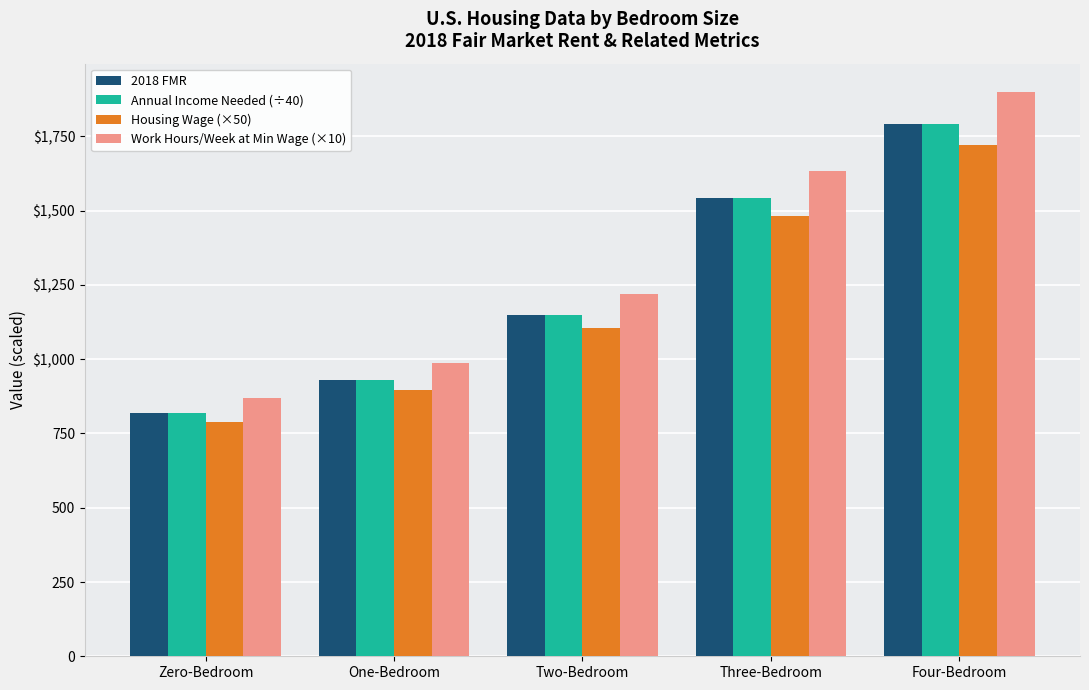

What is the average value of the Housing Wage (×50) series?

1198.3